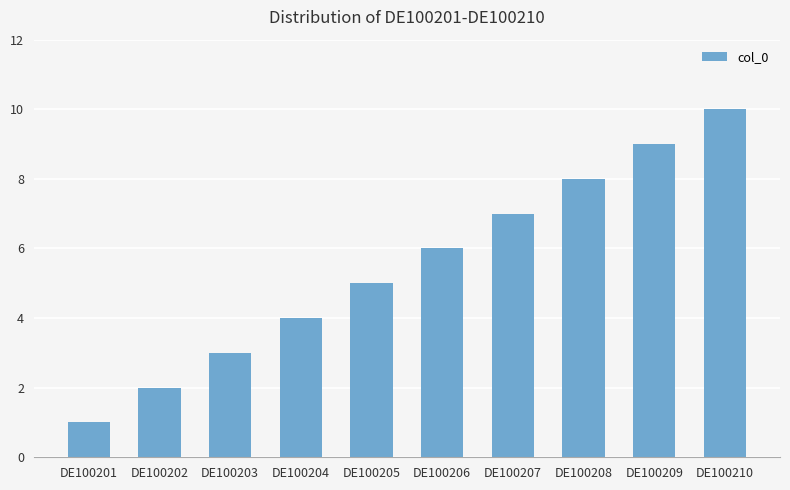

List the labels in order of value, smallest first.

DE100201, DE100202, DE100203, DE100204, DE100205, DE100206, DE100207, DE100208, DE100209, DE100210